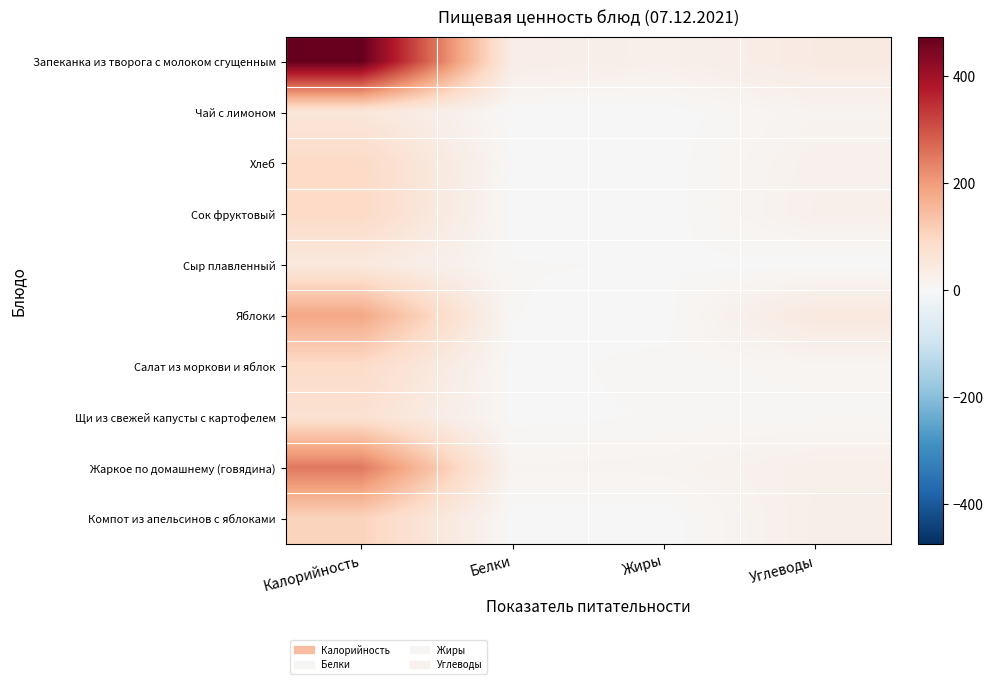

Which has a higher value, Углеводы or Белки?

Углеводы